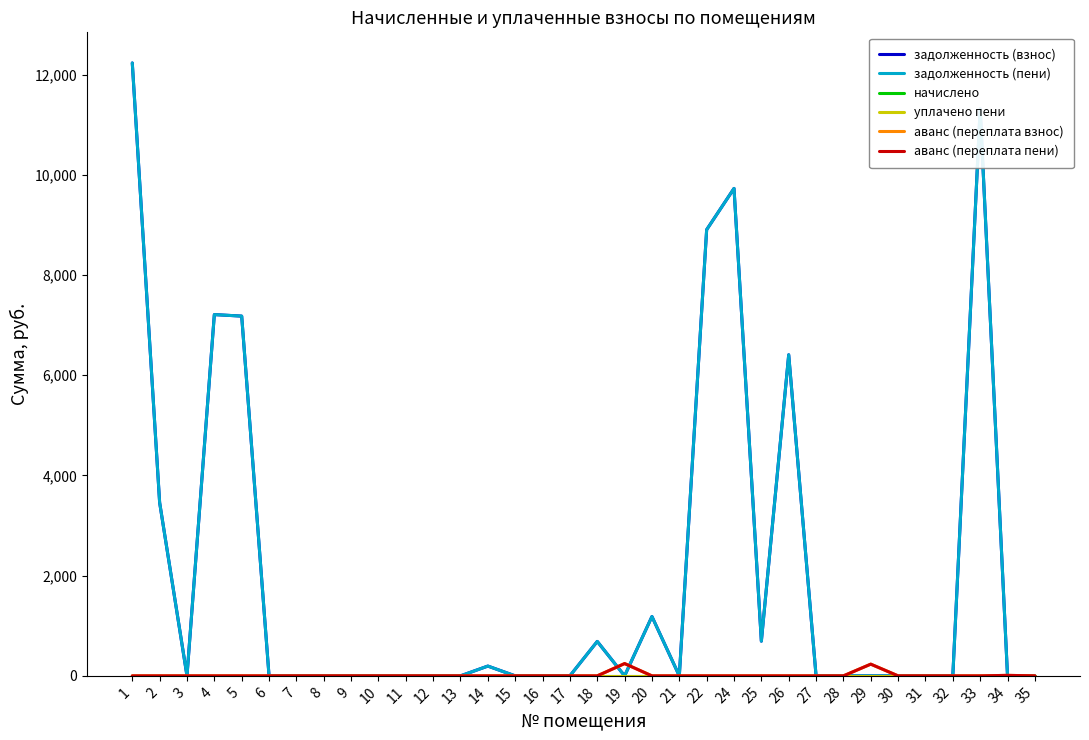

Rank the categories by аванс (переплата взнос) value from lowest to highest.

1, 2, 3, 4, 5, 6, 7, 8, 9, 10, 11, 12, 13, 14, 15, 16, 17, 18, 20, 21, 22, 24, 25, 26, 27, 28, 30, 31, 32, 33, 35, 34, 29, 19